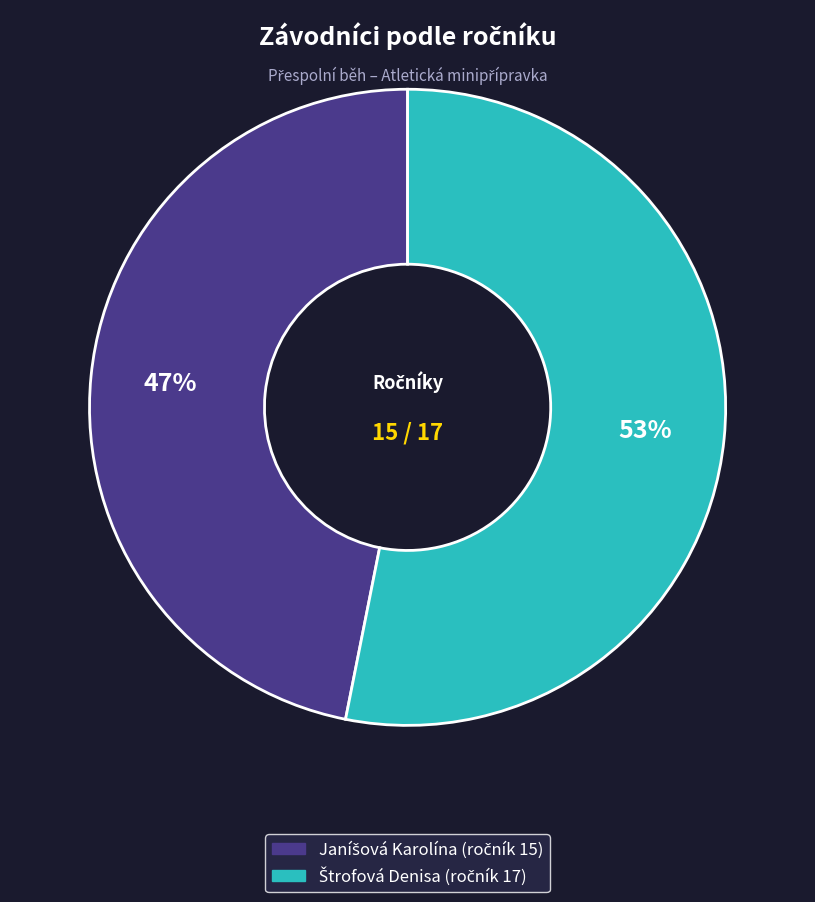

To the nearest percent, what is the average slice percentage?

50%